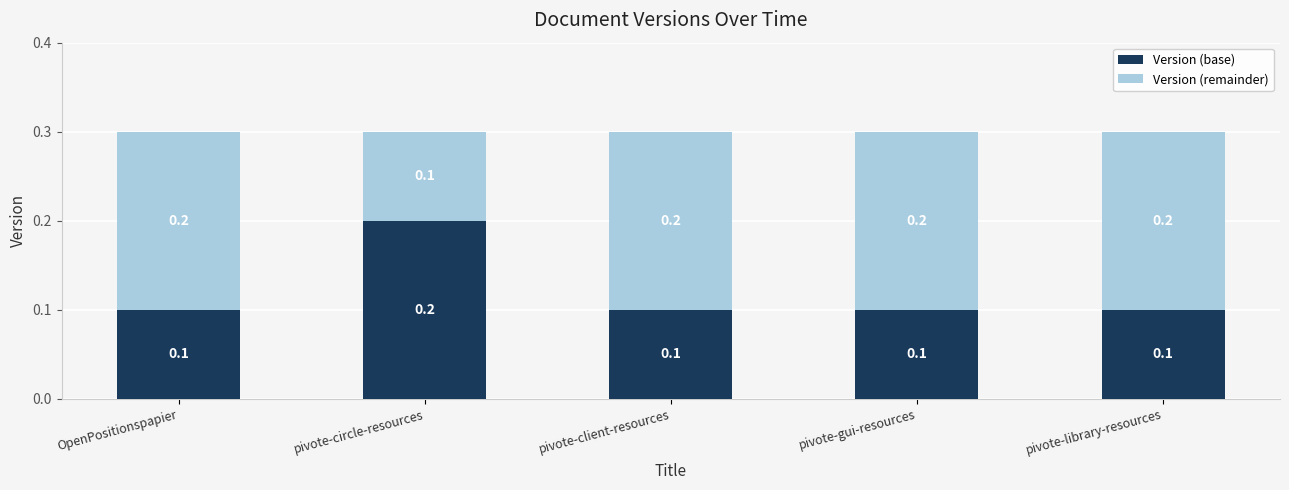

Reading left to right, what are the values for Version (base)?

0.1	0.2	0.1	0.1	0.1